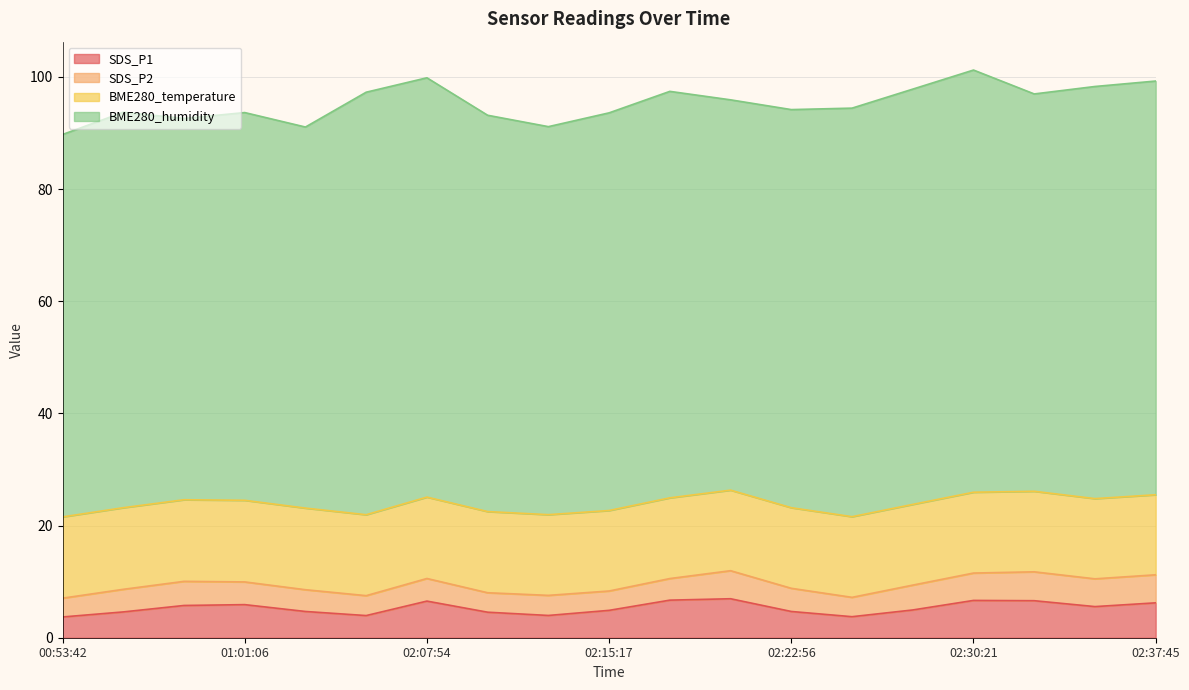

What is the value of the BME280_temperature point at the 6th from the left?

14.4